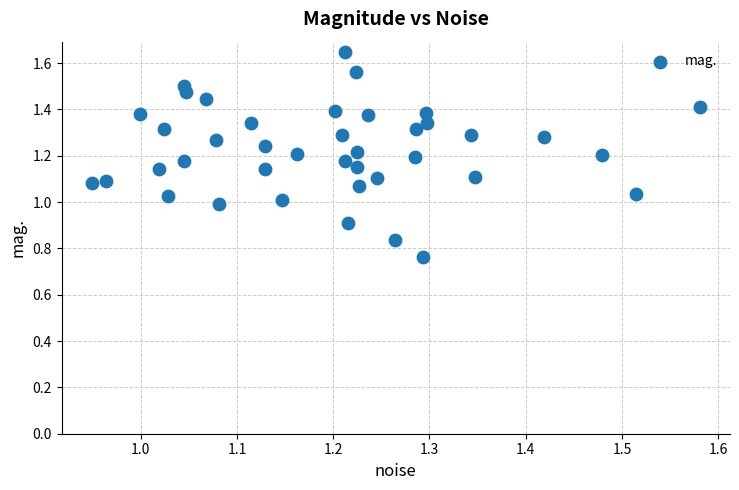

What is the range of Y values (max minus min)?

0.9